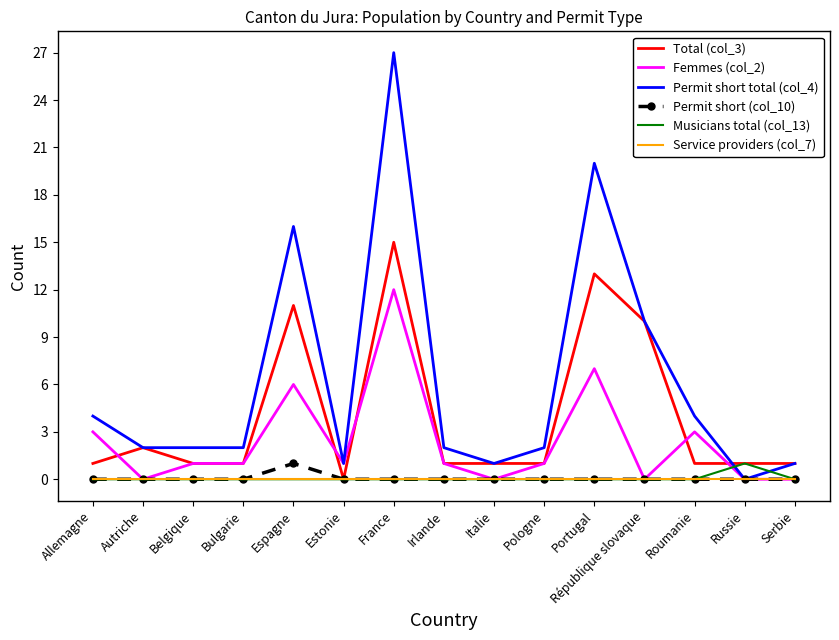

True or false: Permit short total (col_4) has a value of 2 at Bulgarie.

True